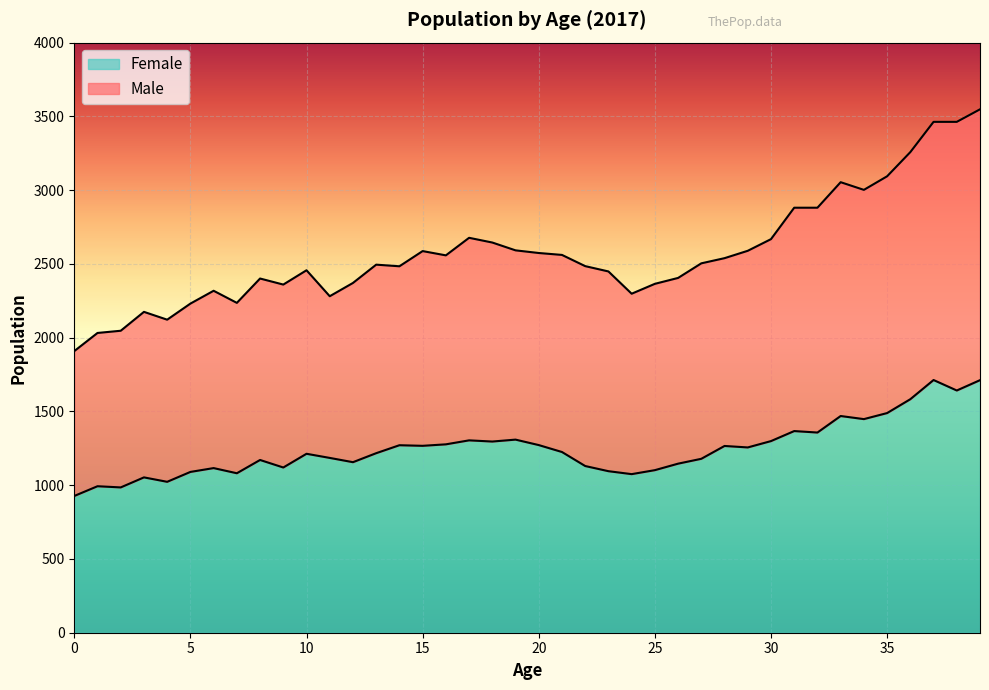

Where does the Male series first go above 2504?

15